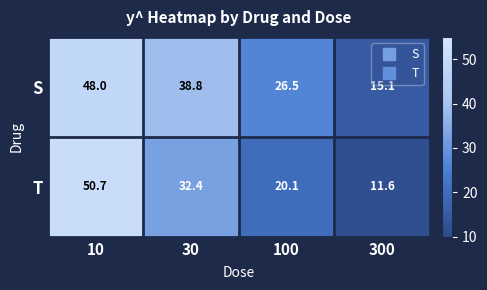

What is the difference between the highest and lowest values at 30?

6.4